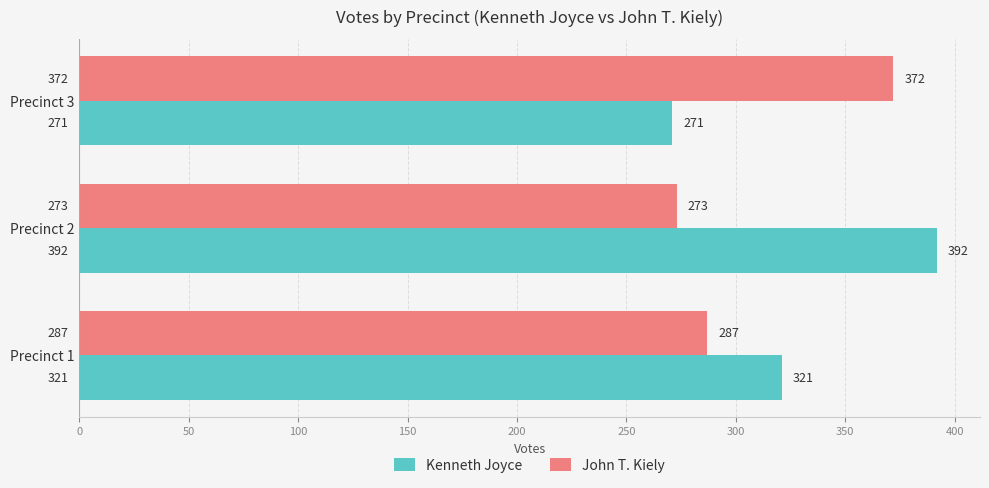

List the series in order of their overall mean, highest first.

Kenneth Joyce, John T. Kiely